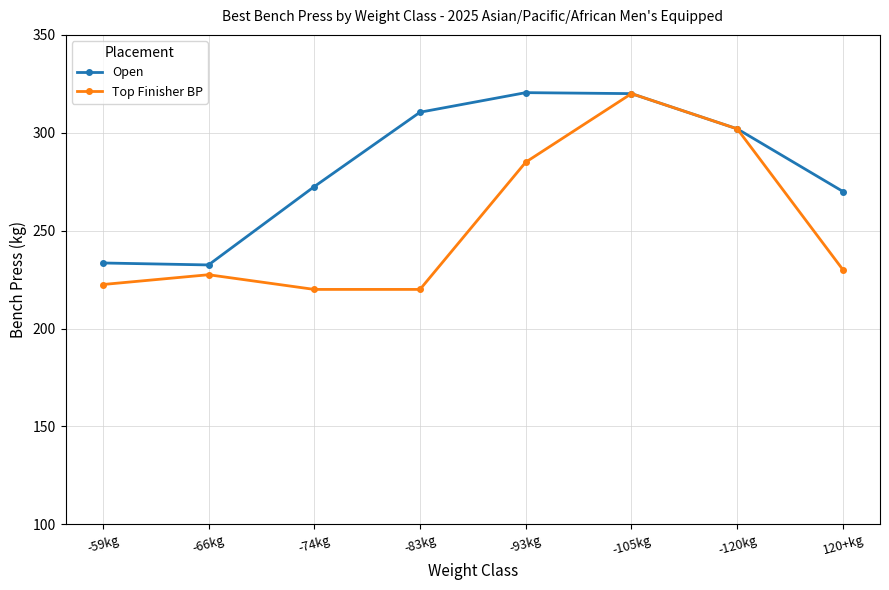

What is the value of the Top Finisher BP point at the 1st from the left?

222.5